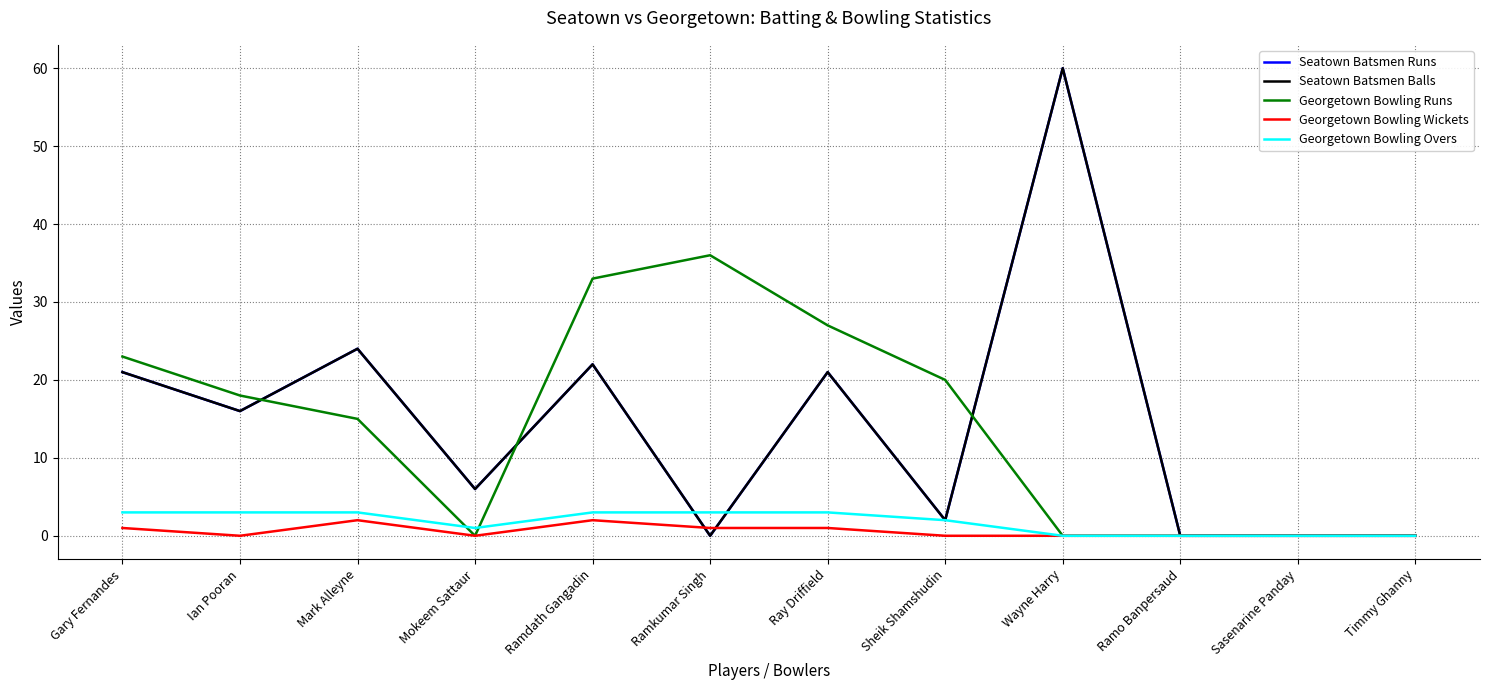

Rank the categories by Georgetown Bowling Runs value from highest to lowest.

Ramkumar Singh, Ramdath Gangadin, Ray Driffield, Gary Fernandes, Sheik Shamshudin, Ian Pooran, Mark Alleyne, Mokeem Sattaur, Wayne Harry, Ramo Banpersaud, Sasenarine Panday, Timmy Ghanny